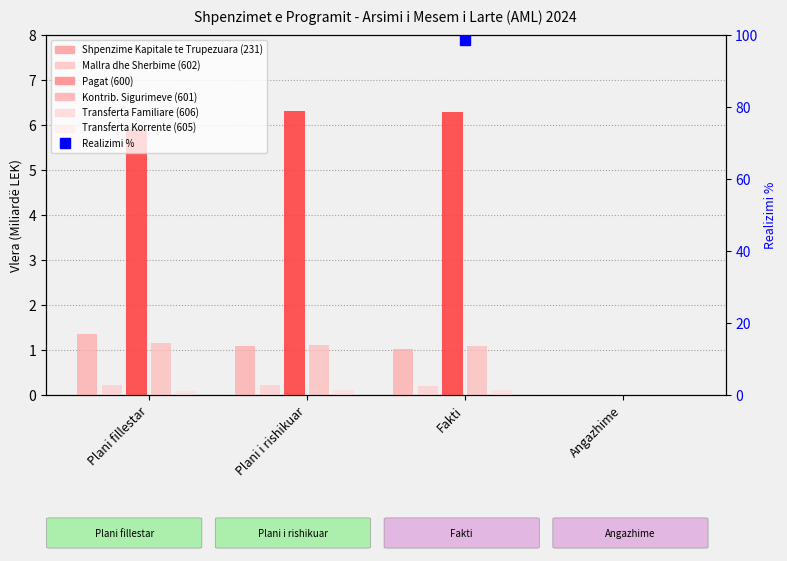

What is the label of the 4th bar from the right?

Plani fillestar